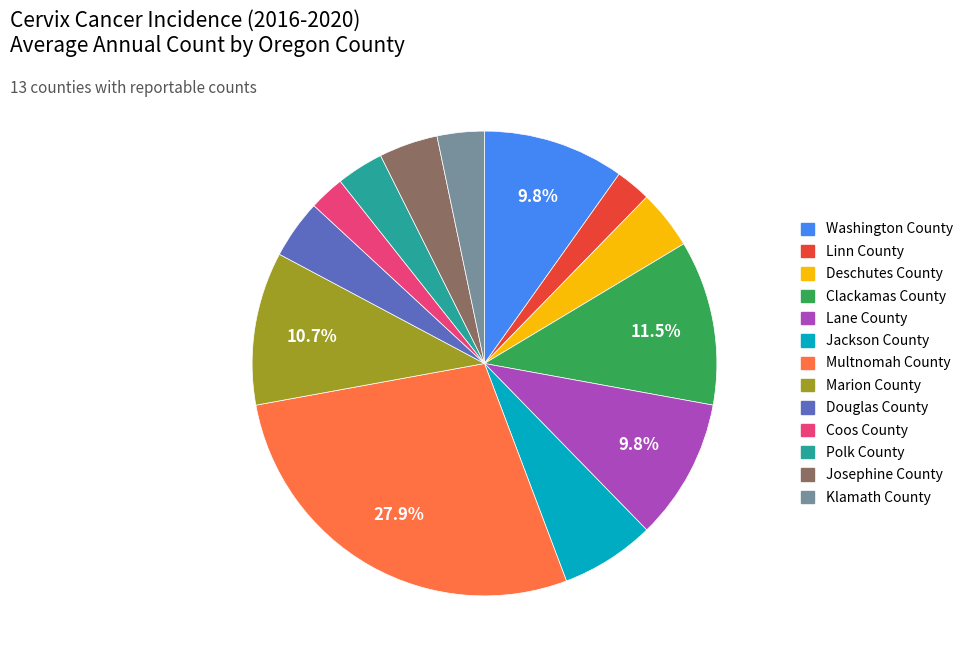

To the nearest percent, what is the combined percentage of Clackamas County and Coos County?

14%